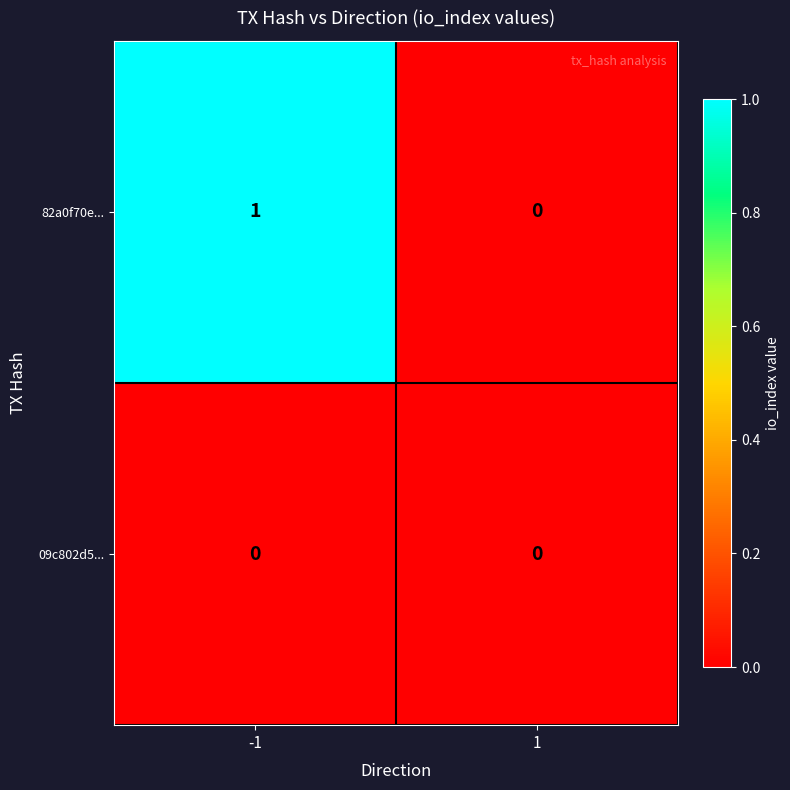

What is the total value across all series at -1?

1